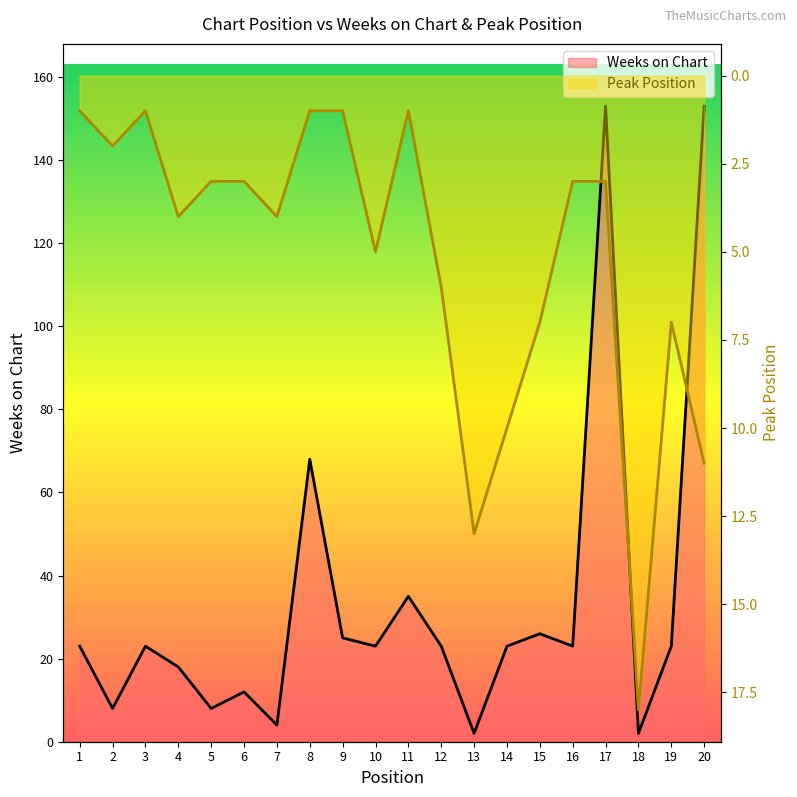

What is the value of the Weeks on Chart point at the 7th from the left?

4